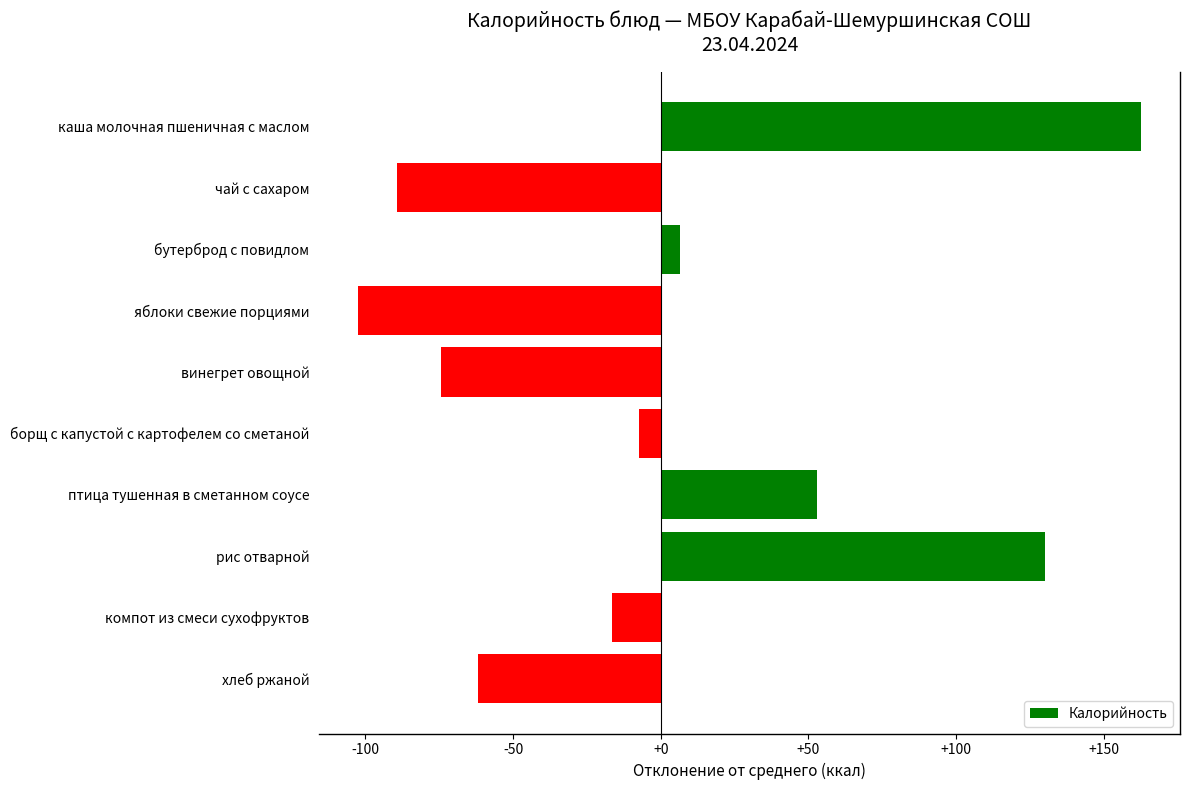

Are the bars grouped side by side (vs. stacked)?

No